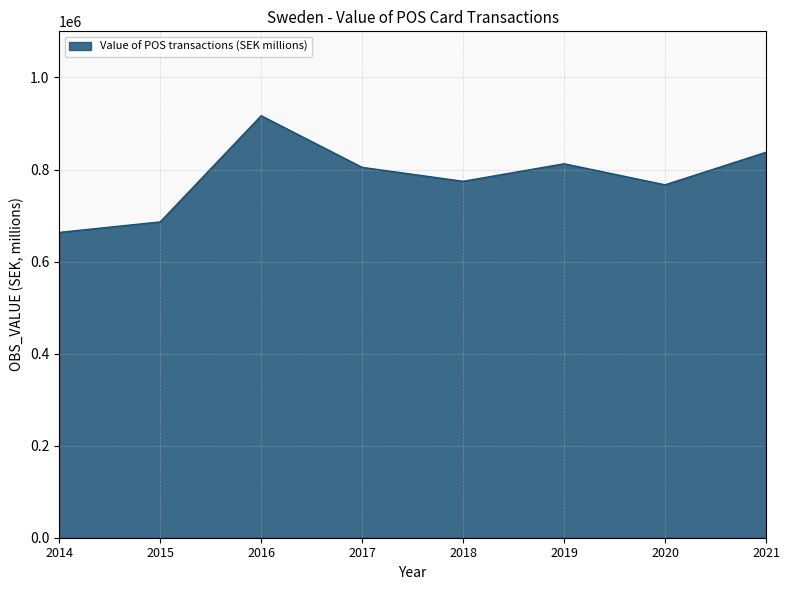

At which category does the data reach its first local peak?

2016